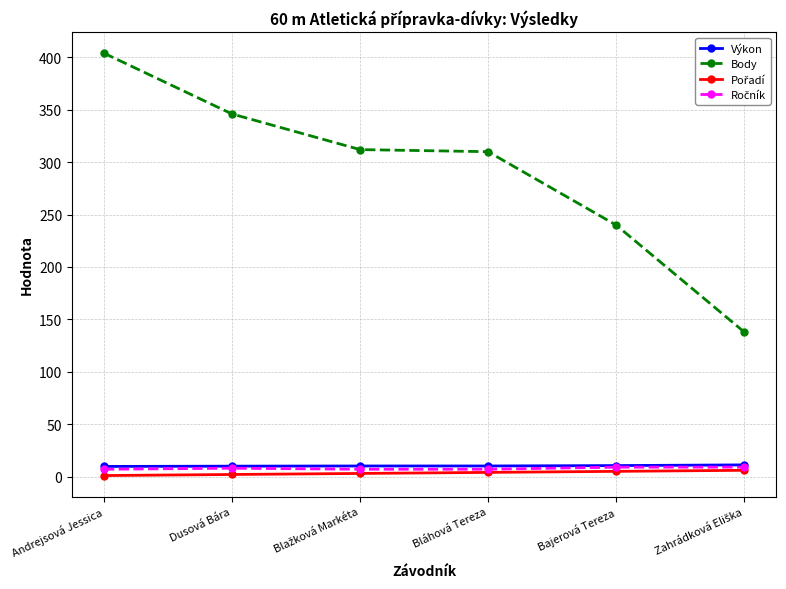

At how many categories does at least one series exceed 24?

6